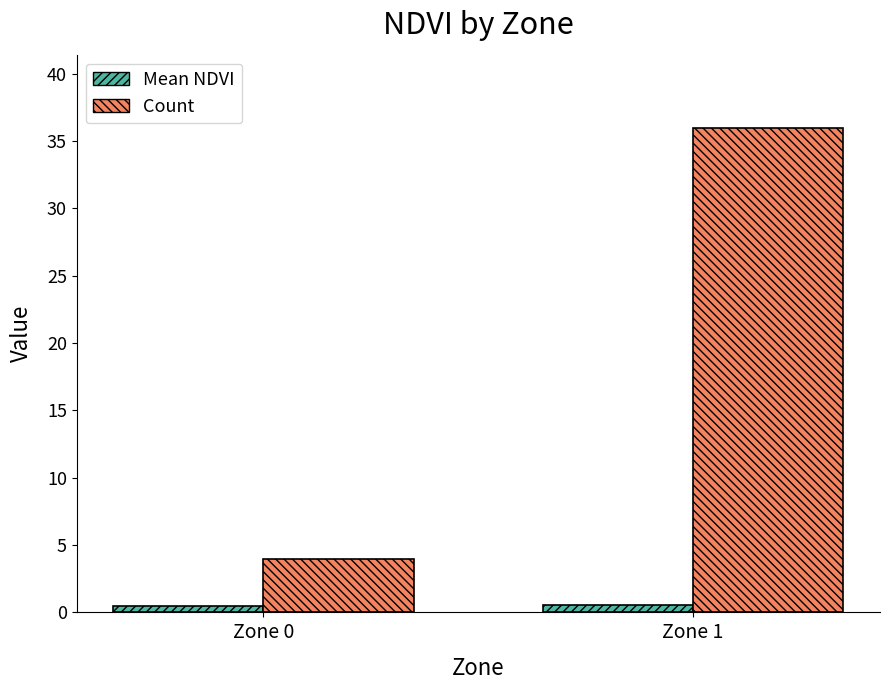

The Count series shows 36.0 at Zone 1. True or false?

True